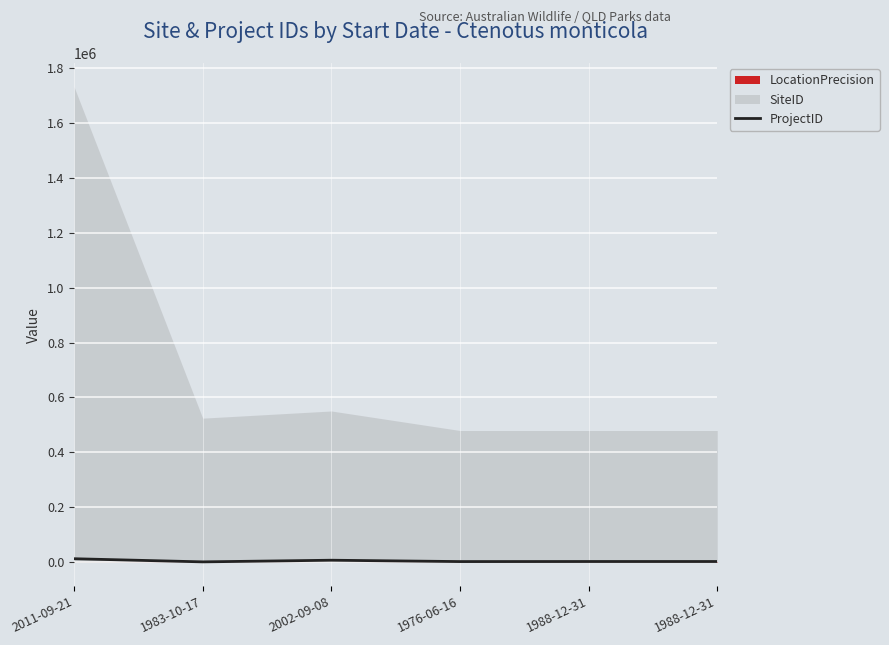

True or false: there are more than 2 points higher than both neighbors.

False